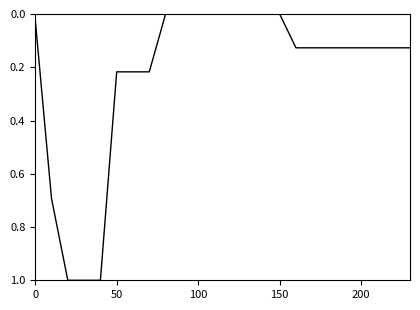

What is the greatest value displayed?

1.0